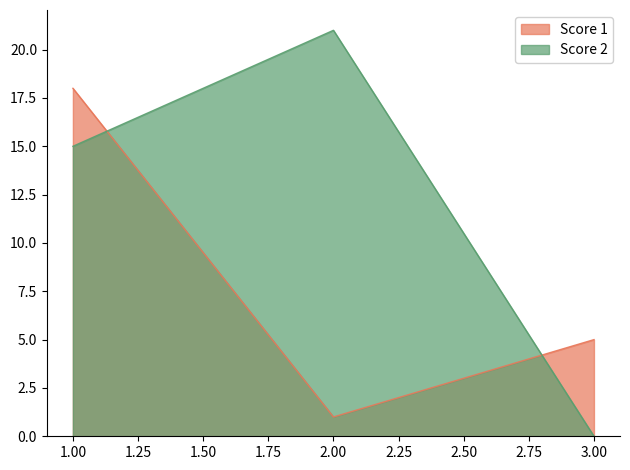

How many lines are shown in the chart?

2